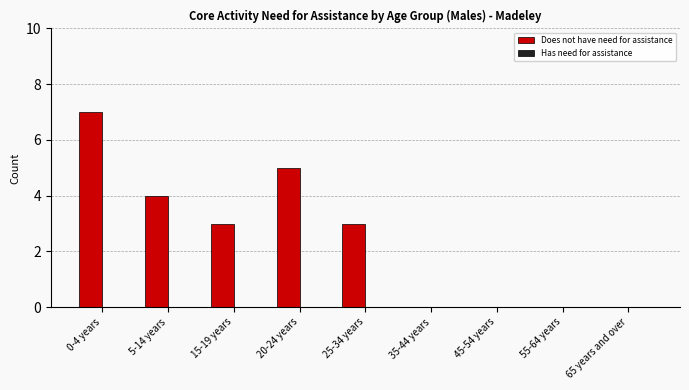

What is the sum of all values?

22